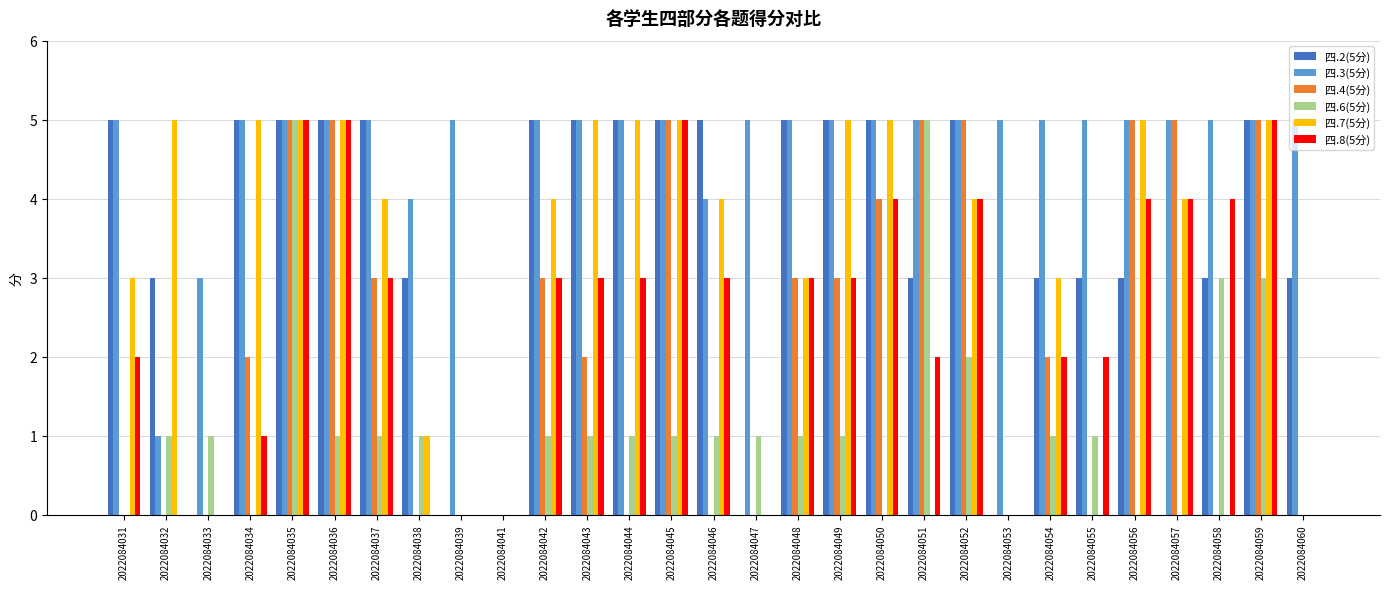

How many groups of bars are there?

29